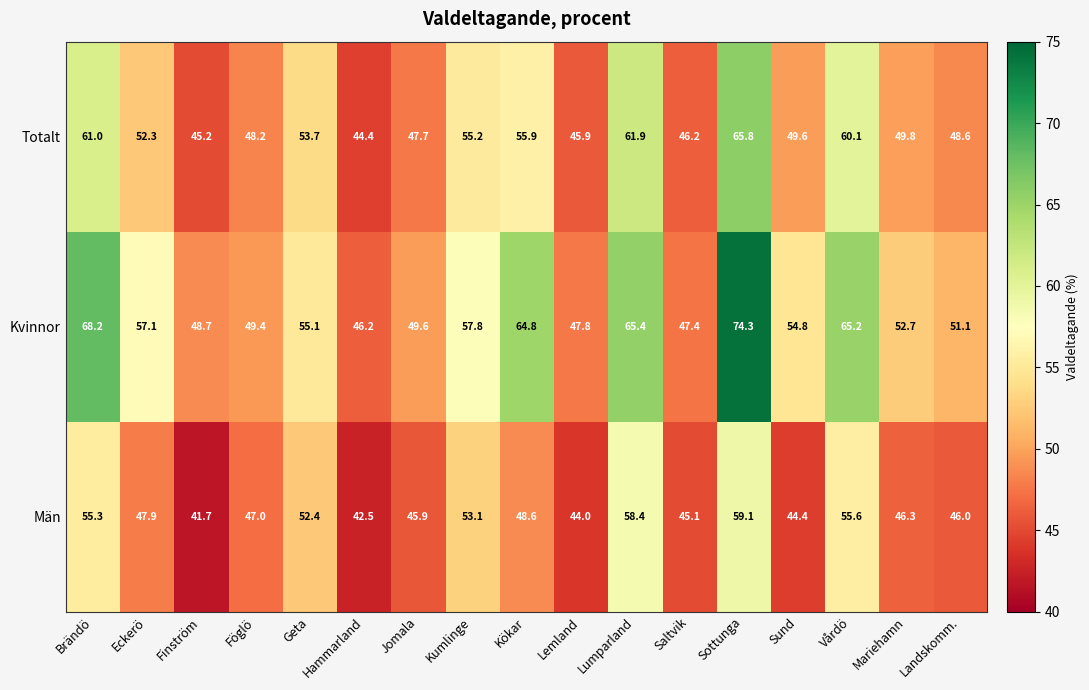

Rank the series at Saltvik from lowest to highest value.

Män, Totalt, Kvinnor